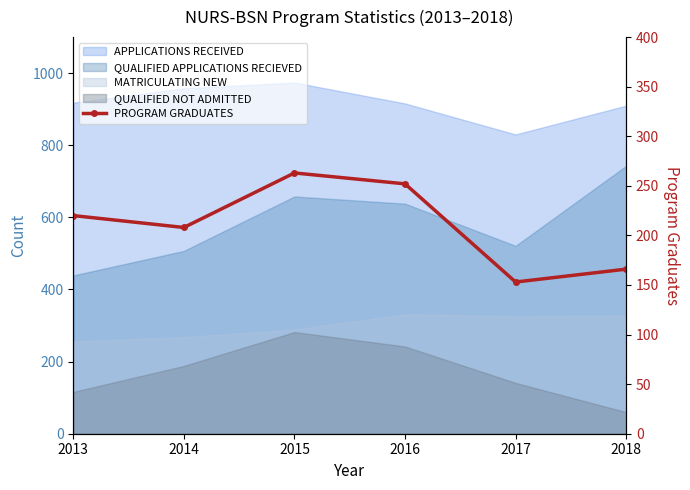

Is it true that the value at 2015 is 263?

True